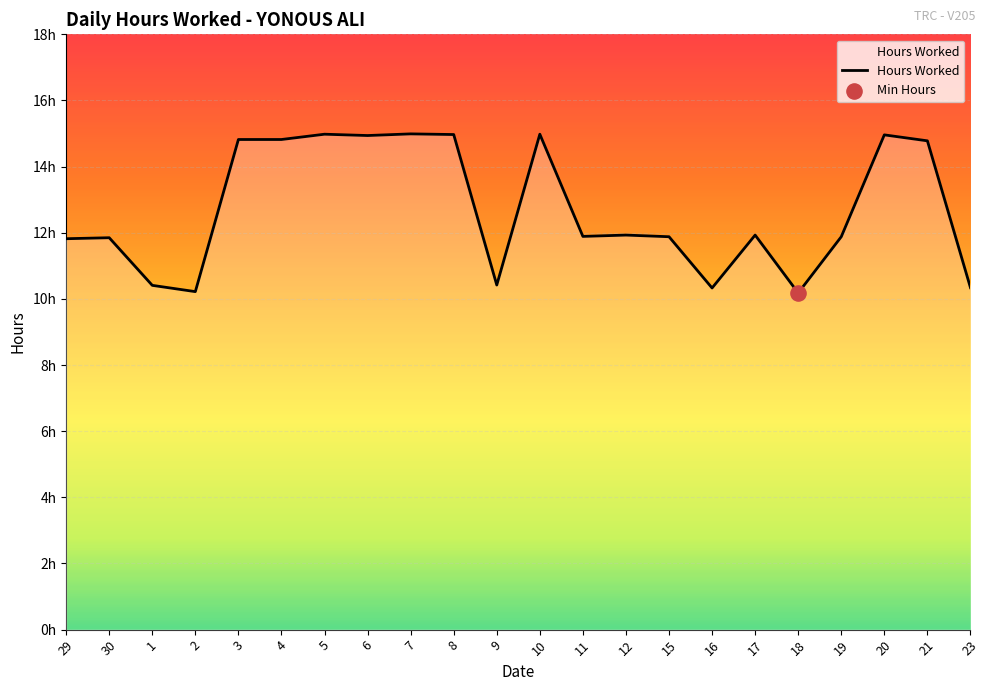

Which has a higher value, 29 or 9?

29